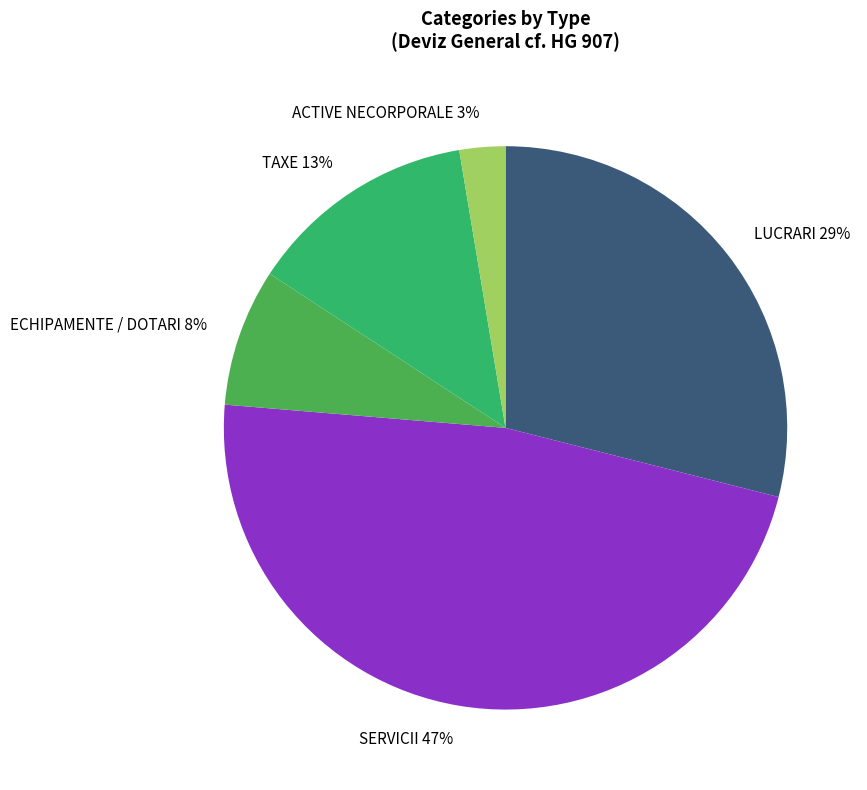

How many slices are in this pie chart?

5